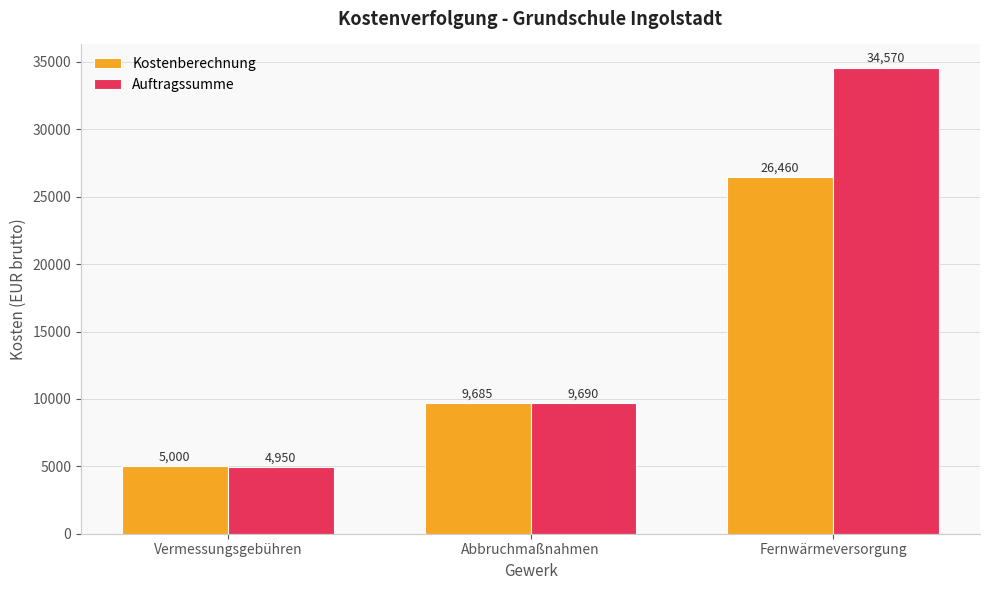

True or false: Auftragssumme has a value of 9689.6 at Abbruchmaßnahmen.

True